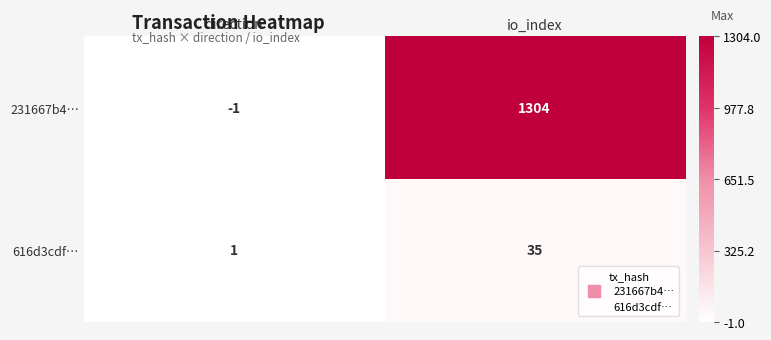

How many distinct data groups are displayed?

2